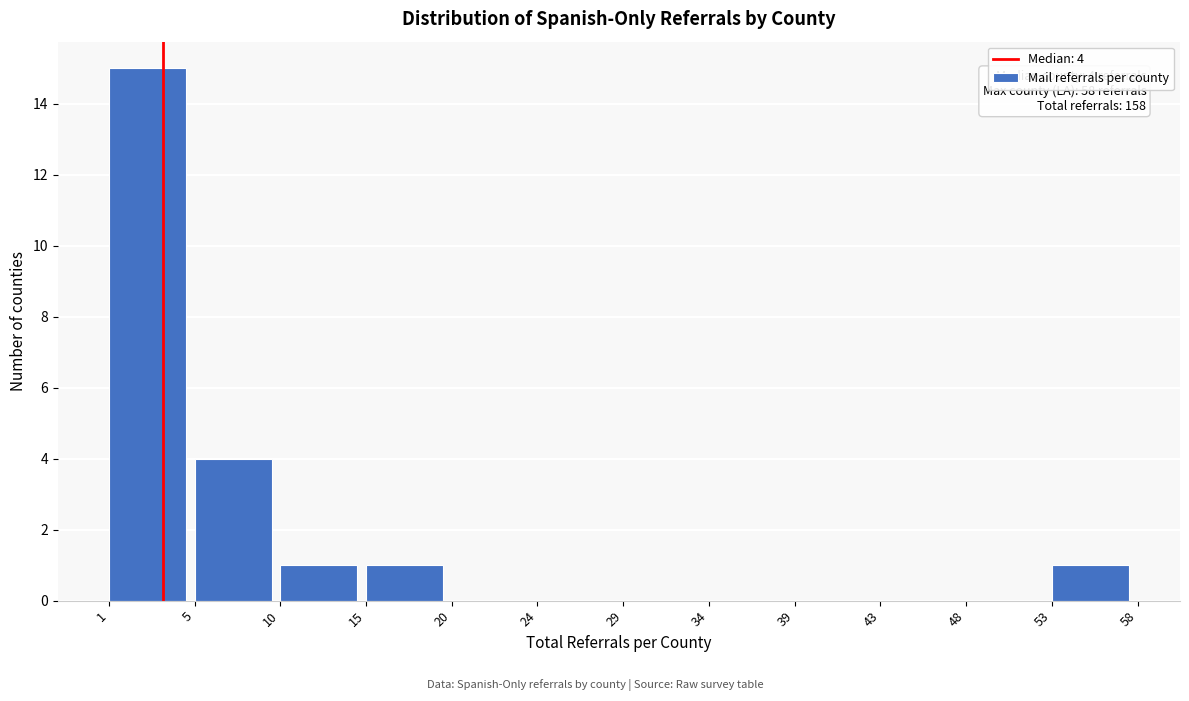

Reading right to left, transcribe all the data shown in this chart.

53=1	48=0	43=0	39=0	34=0	29=0	24=0	20=0	15=1	10=1	5=4	1=15